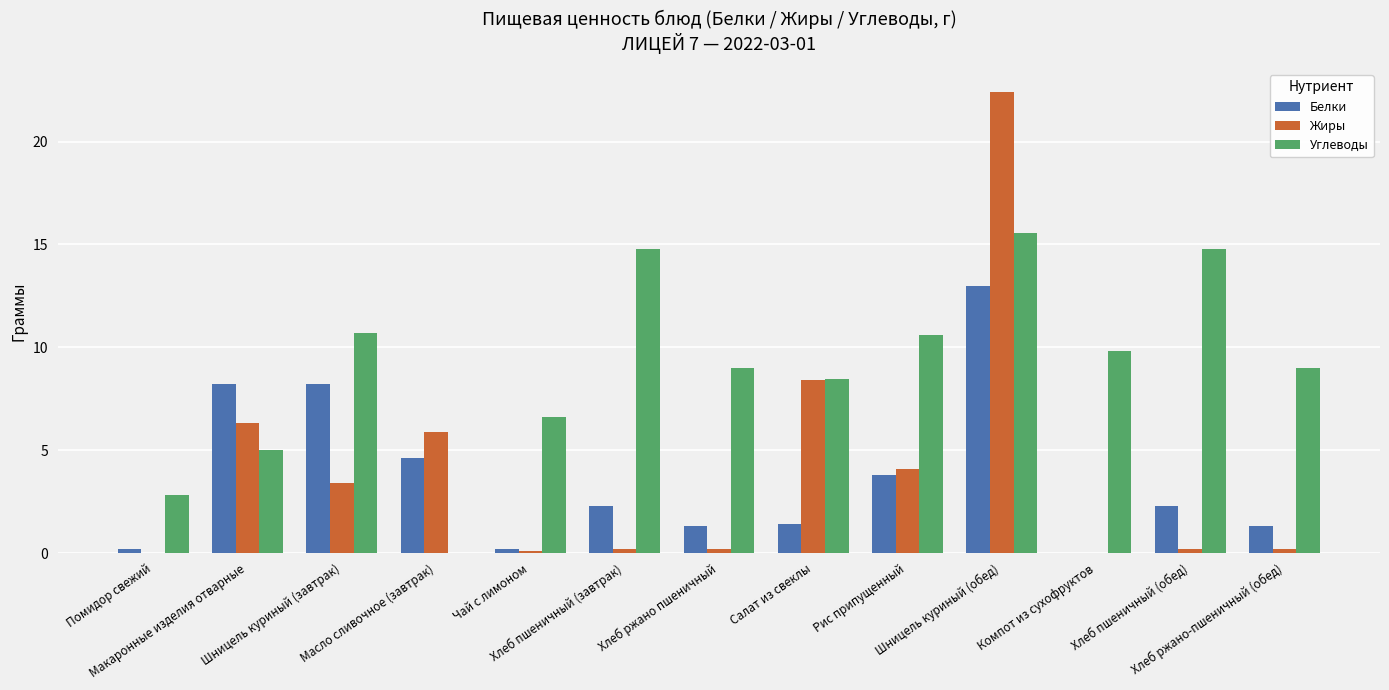

What is the highest value of the Углеводы series?

15.6